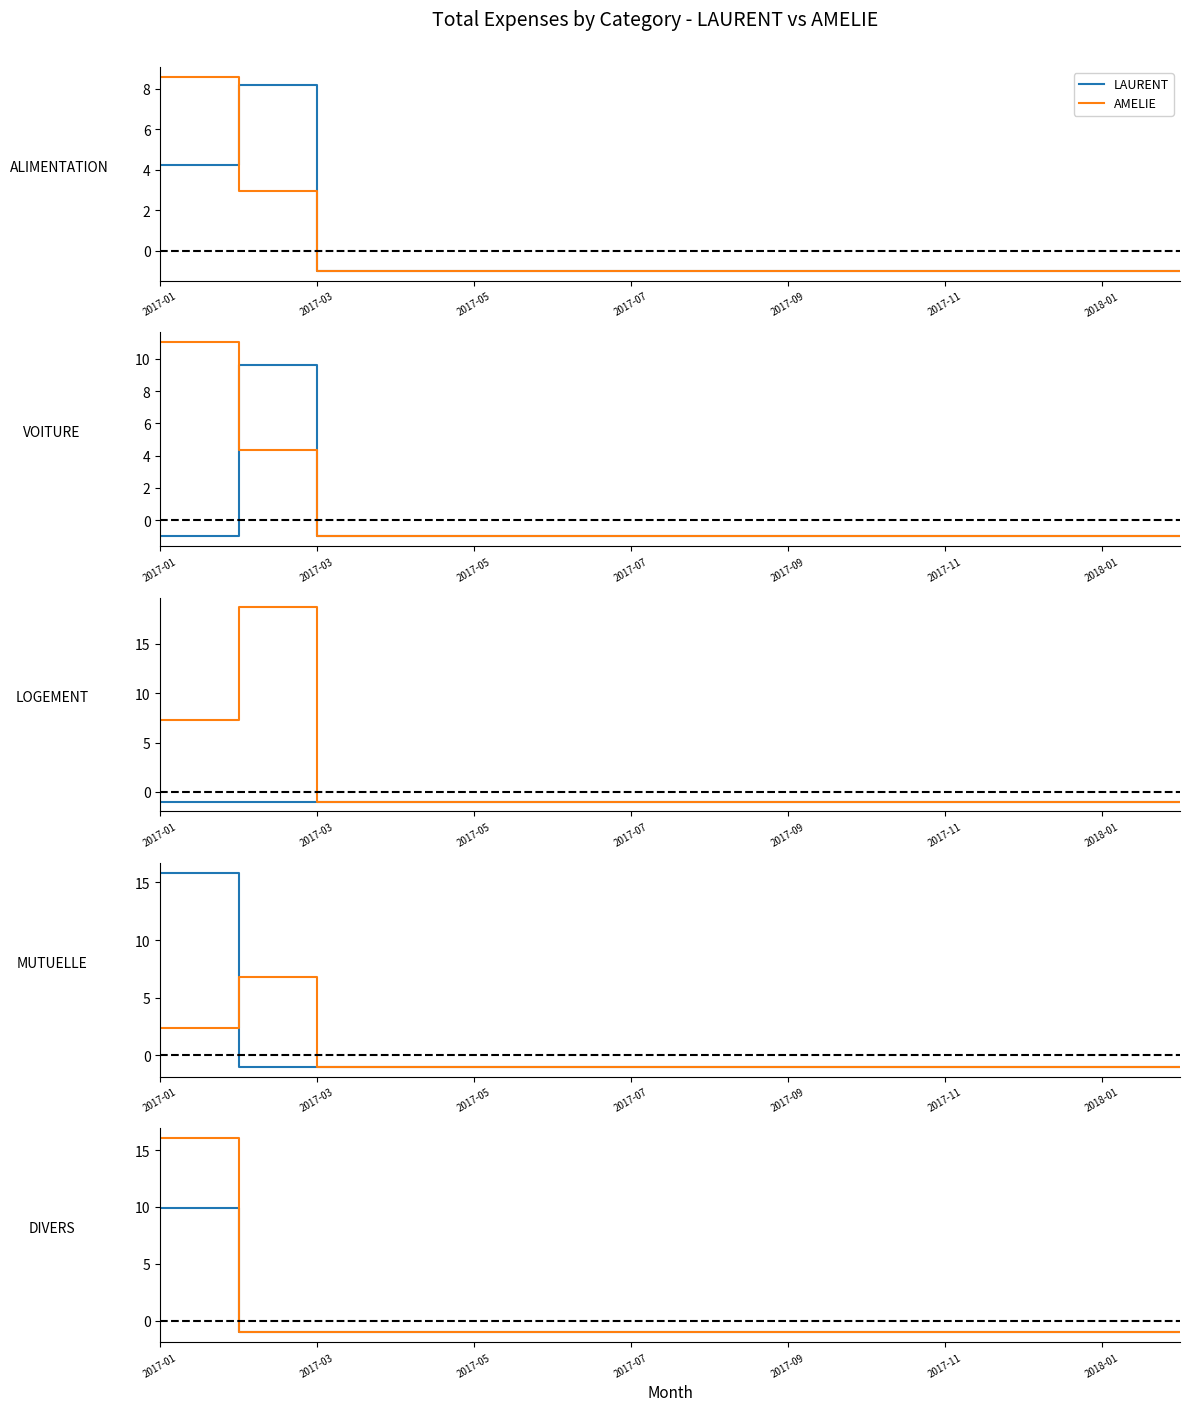

Count the number of data series in this chart.

2